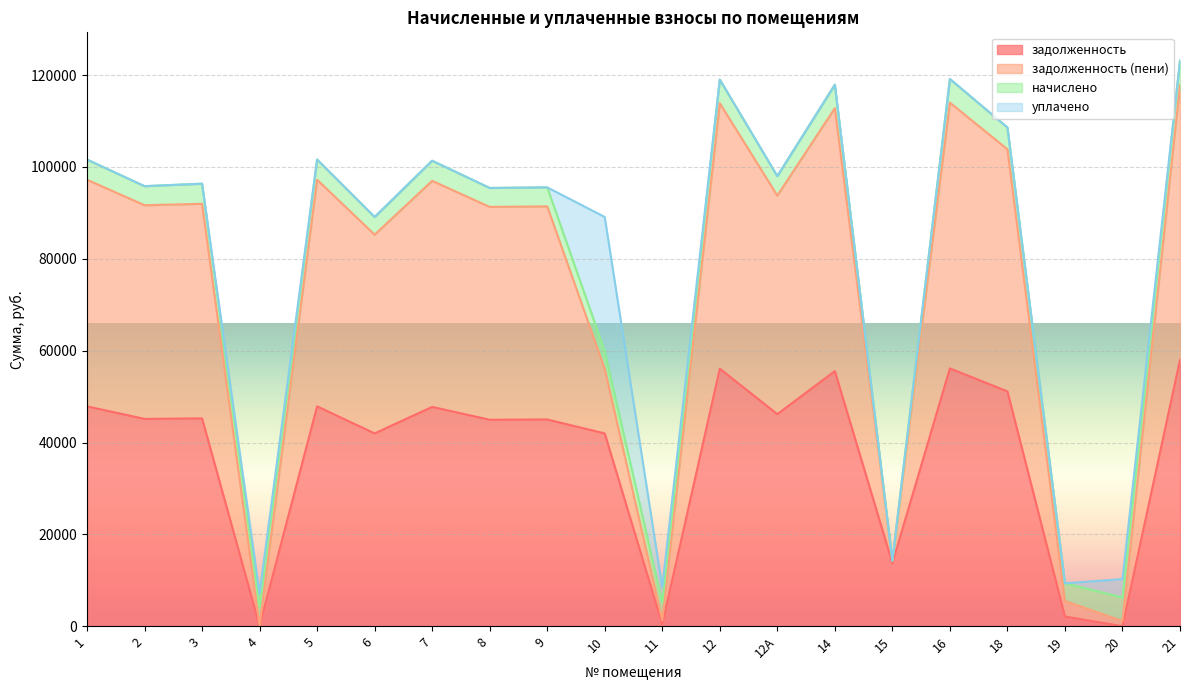

Which category has the highest value in the задолженность (пени) series?

21